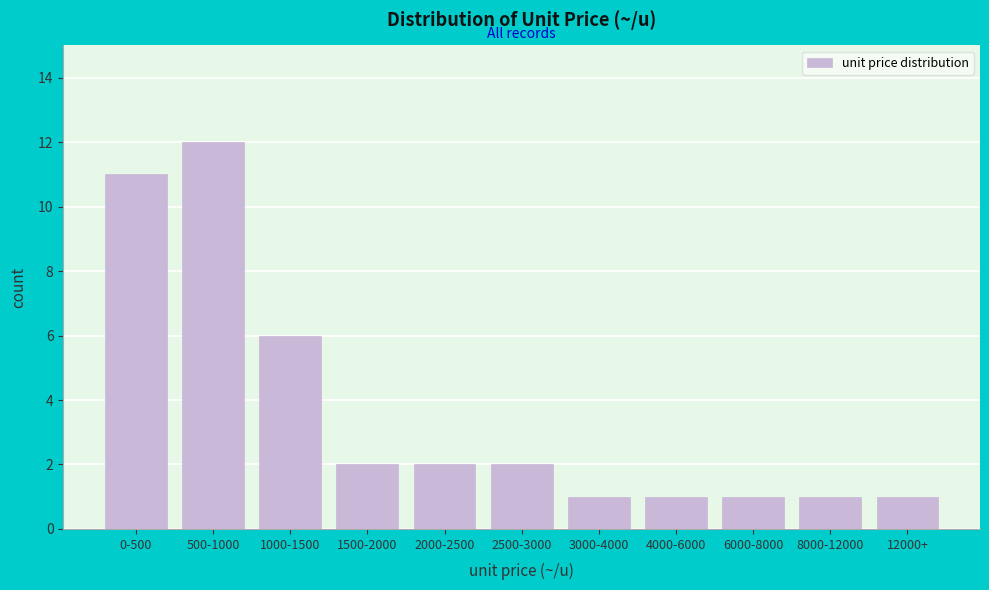

Reading left to right, transcribe all the data shown in this chart.

0-500=11	500-1000=12	1000-1500=6	1500-2000=2	2000-2500=2	2500-3000=2	3000-4000=1	4000-6000=1	6000-8000=1	8000-12000=1	12000+=1